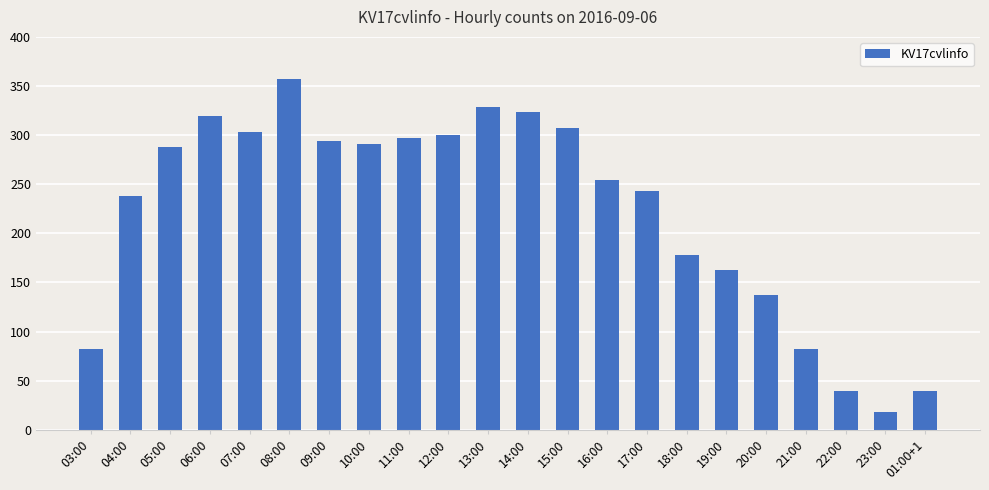

What is the label of the 18th bar from the right?

07:00